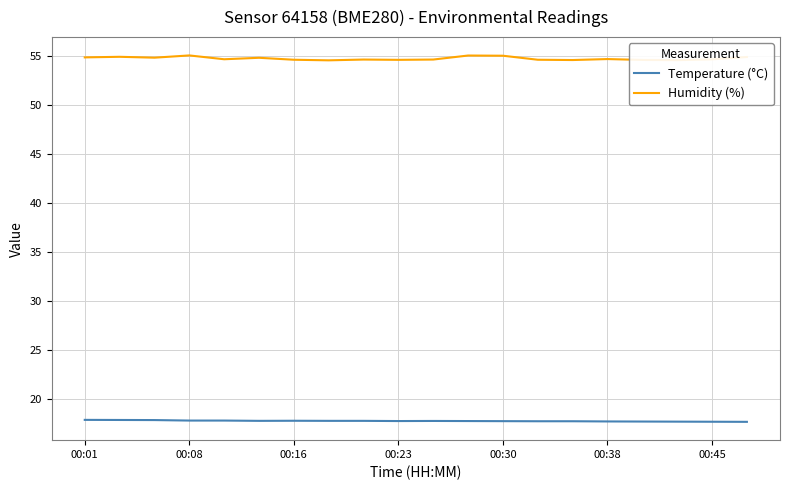

List the series in order of their overall mean, highest first.

Humidity (%), Temperature (°C)